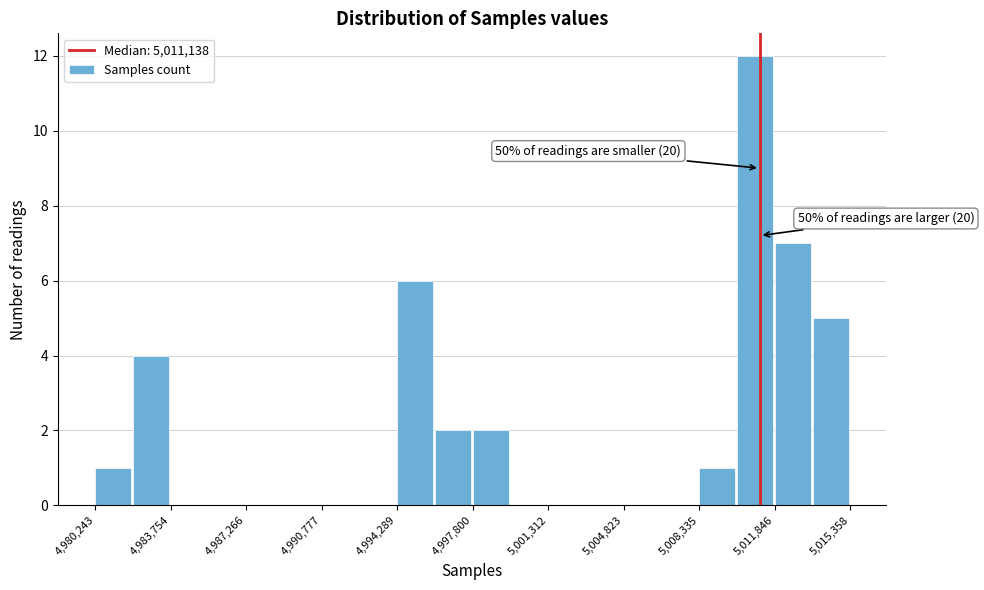

Read against the x-axis, roughly where is the centre of the tallest bar?

5011000